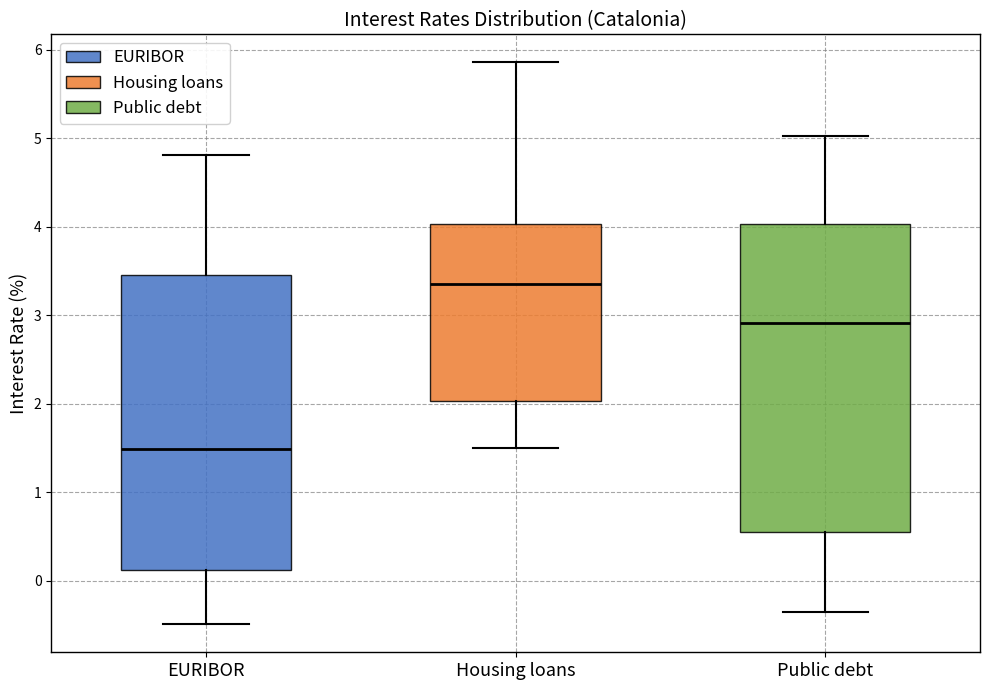

Comparing the boxes themselves (not the whiskers), which one is the tallest?

Public debt